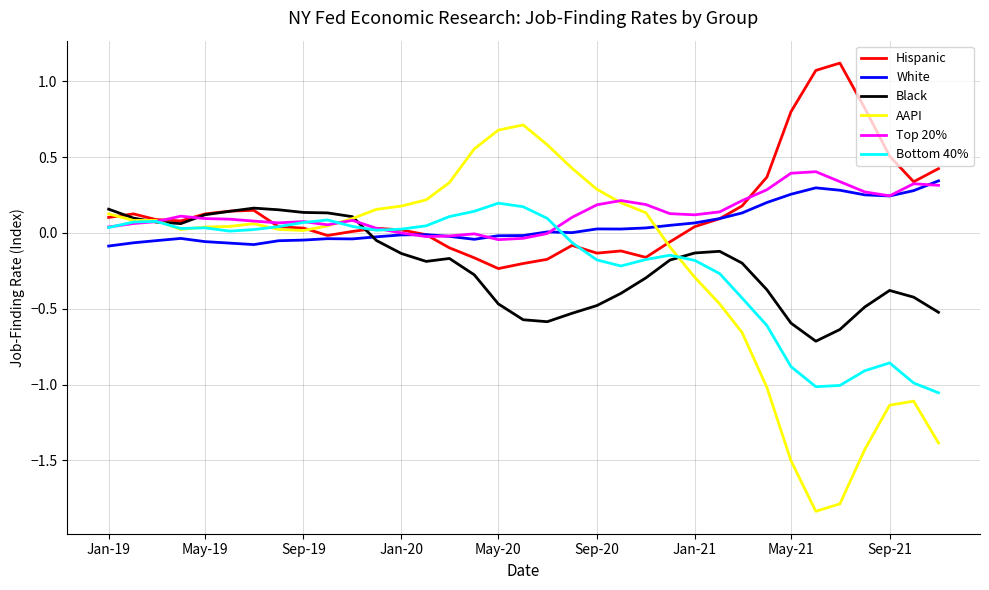

Which series ends up on top after the final intersection of Bottom 40% and White?

White